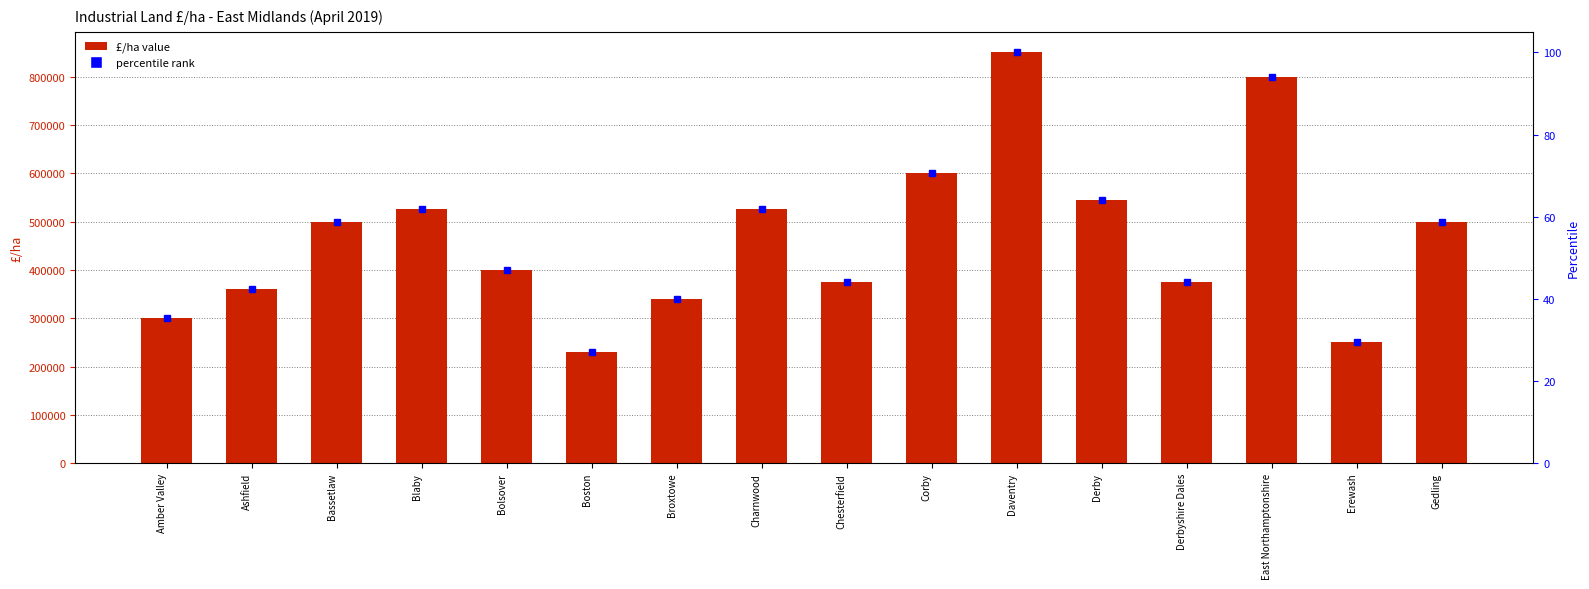

Does the chart contain any negative values?

No